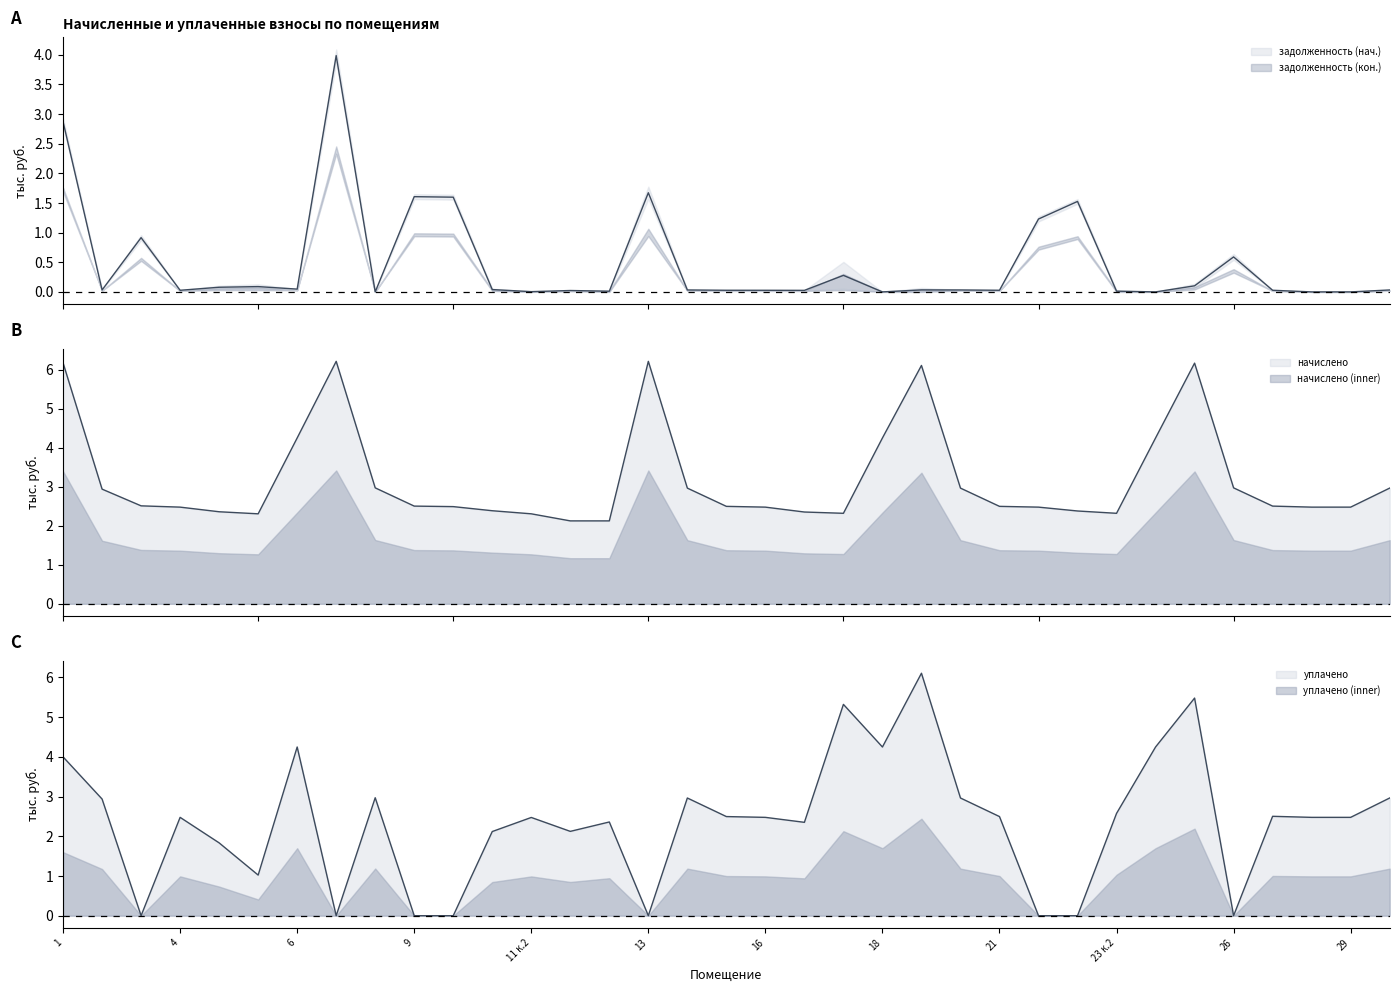

What is the spread (max minus min) of values at 18?

4.2